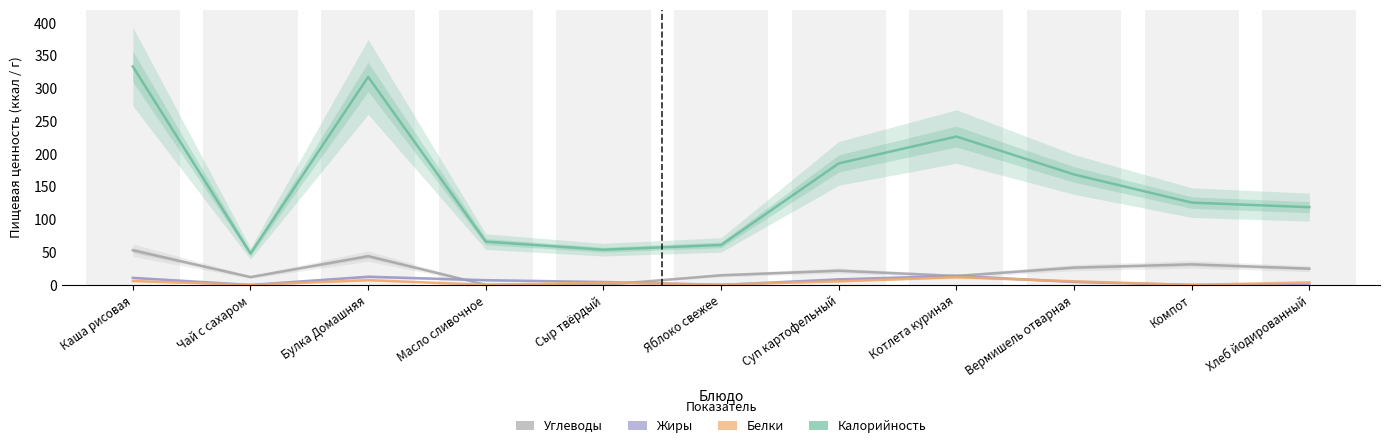

How many values in the Жиры series exceed 4?

7